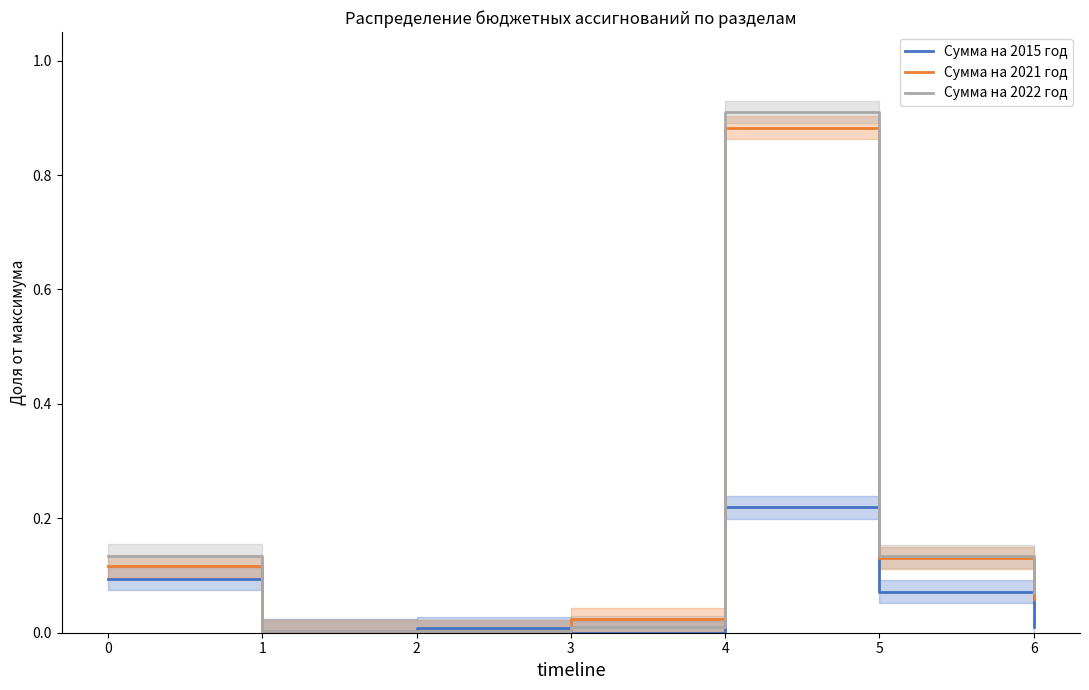

True or false: Сумма на 2015 год and Сумма на 2022 год cross at least once.

True